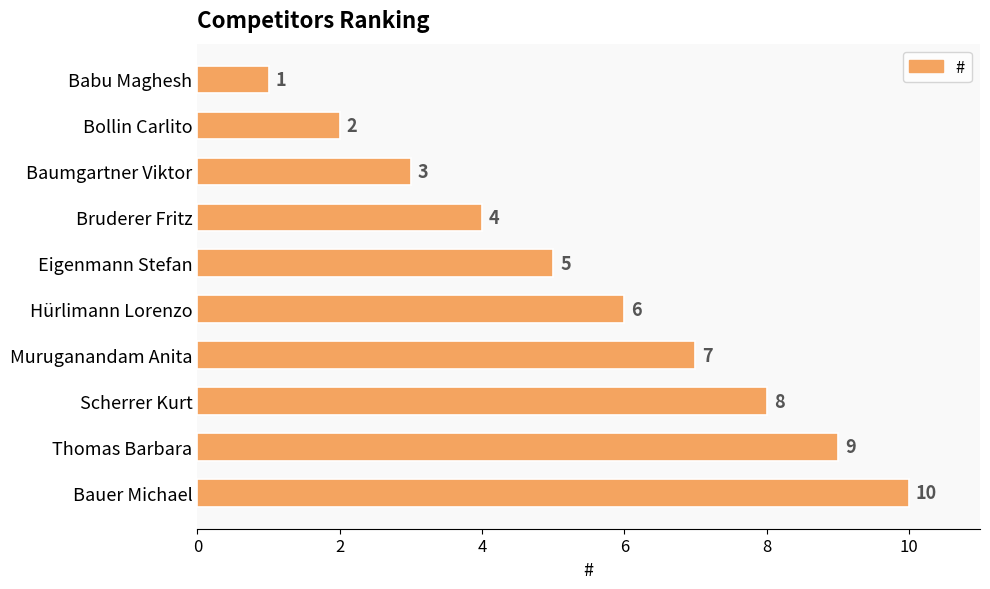

What is the sum of all values?

55